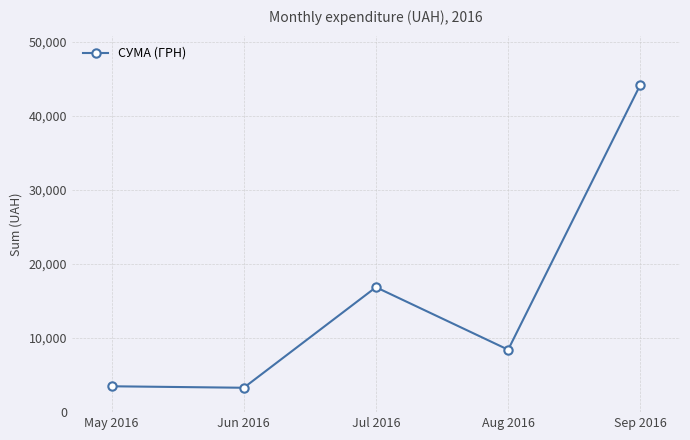

What is the difference between the maximum and minimum values?

40887.6